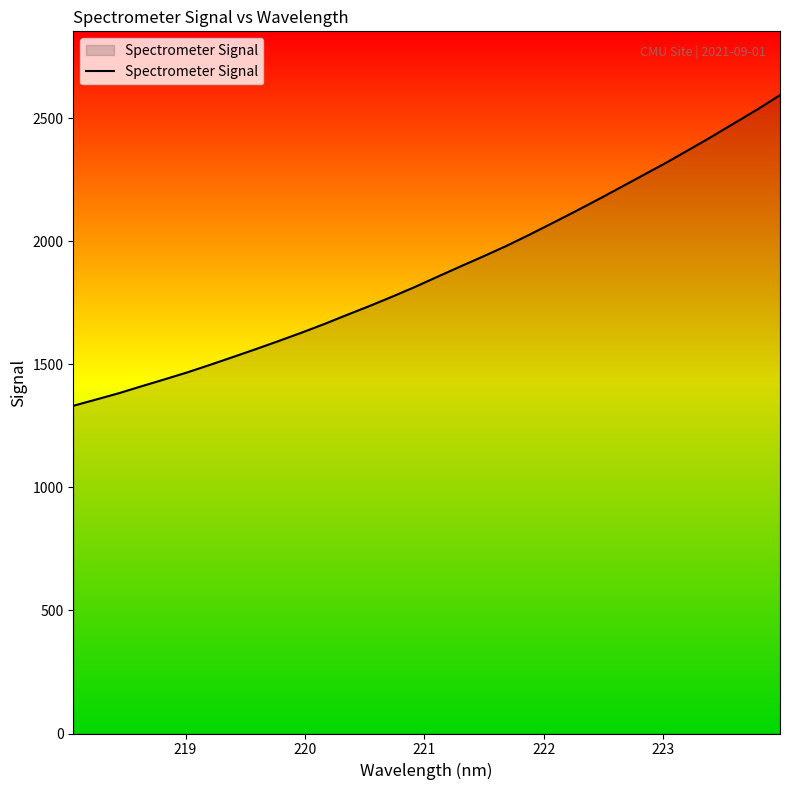

What is the minimum value shown in the chart?

1331.8